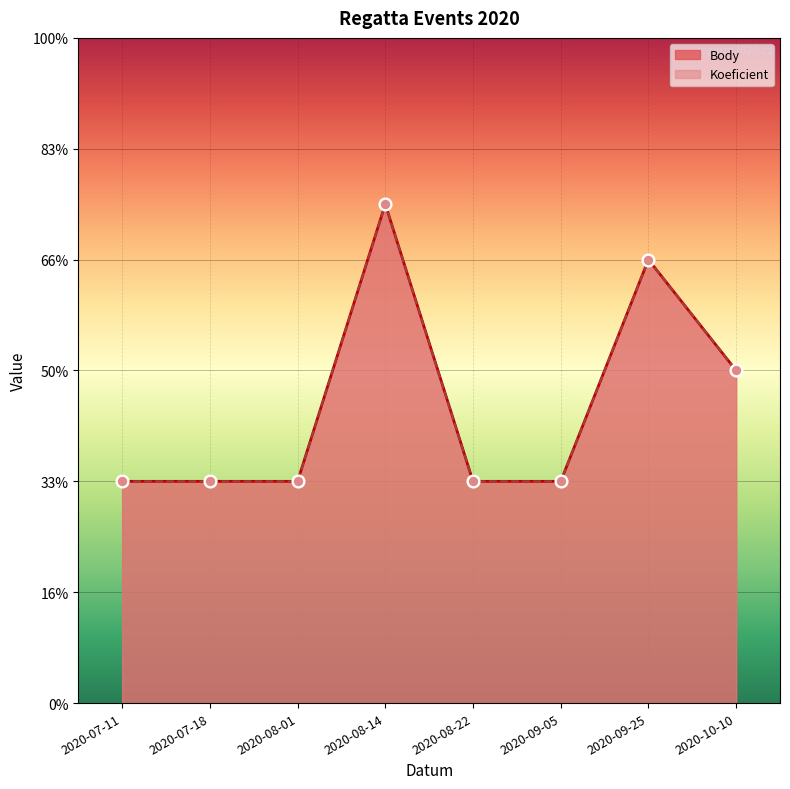

Which series reaches the maximum Y coordinate?

Body_line